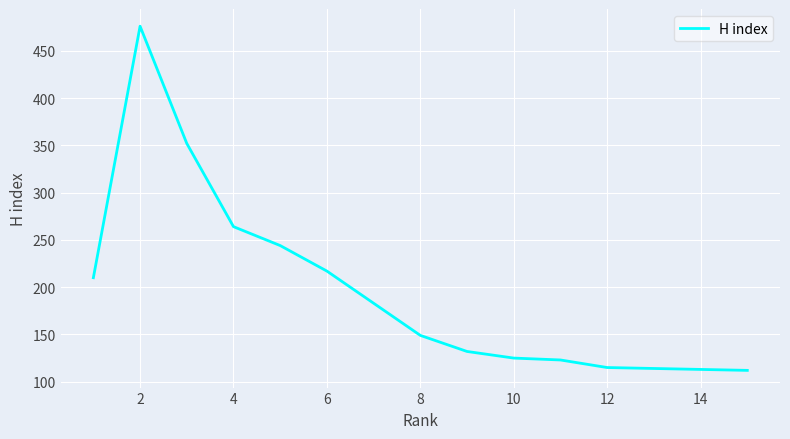

What is the smallest value displayed?

112